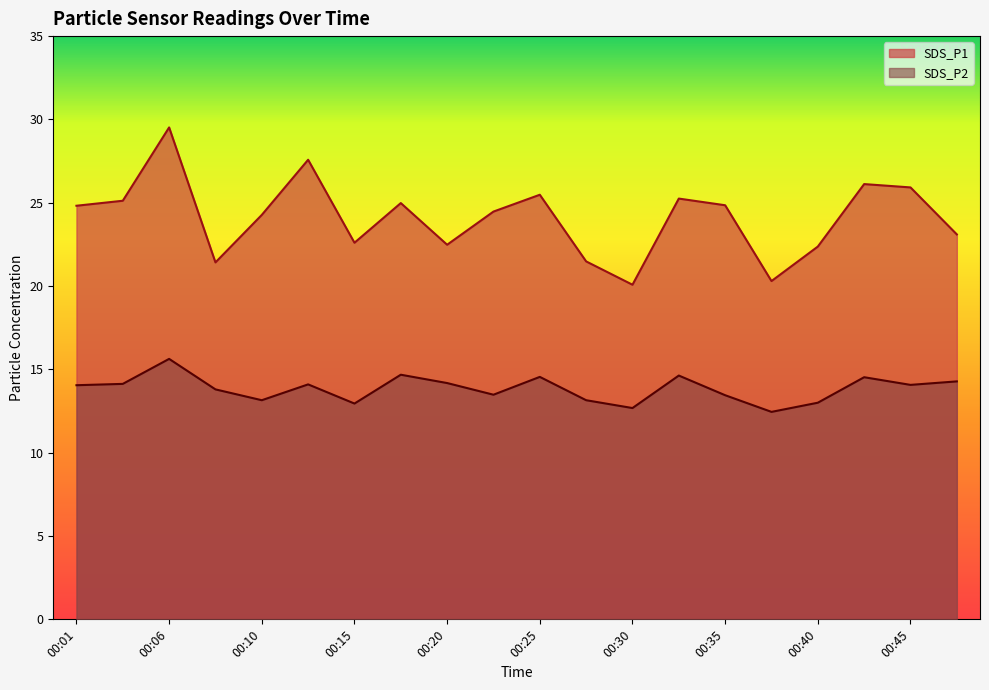

At which label is SDS_P2 closest to 14?

00:01